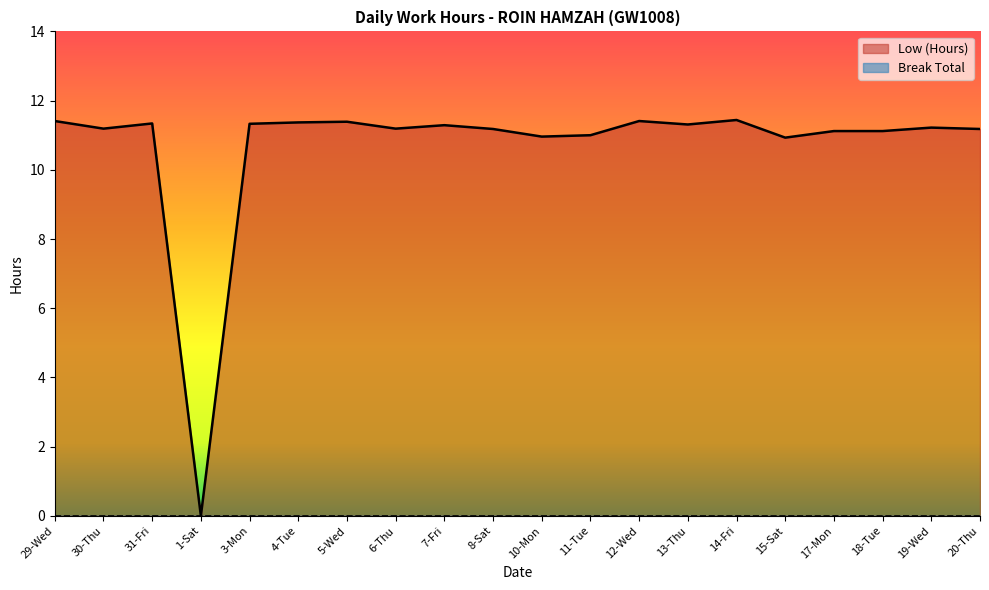

How many positive values are there?

19